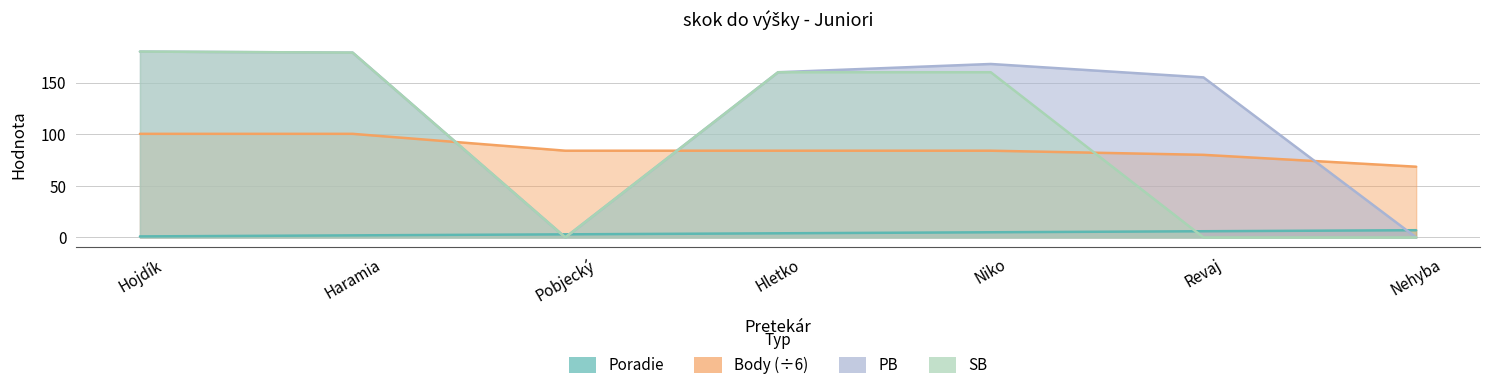

Where is Body nearest to the value 84?

Pobjecký